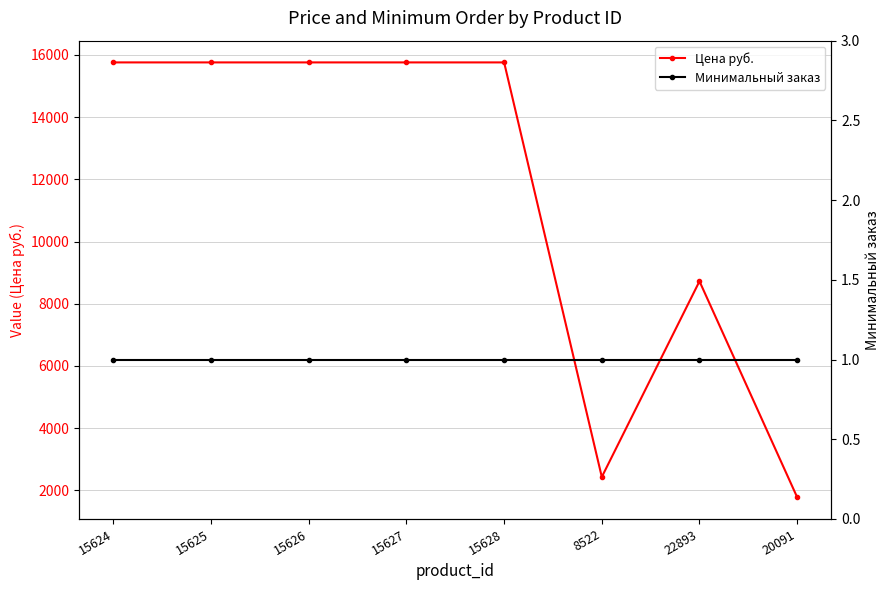

Is it true that Минимальный заказ equals 2 at 15624?

False